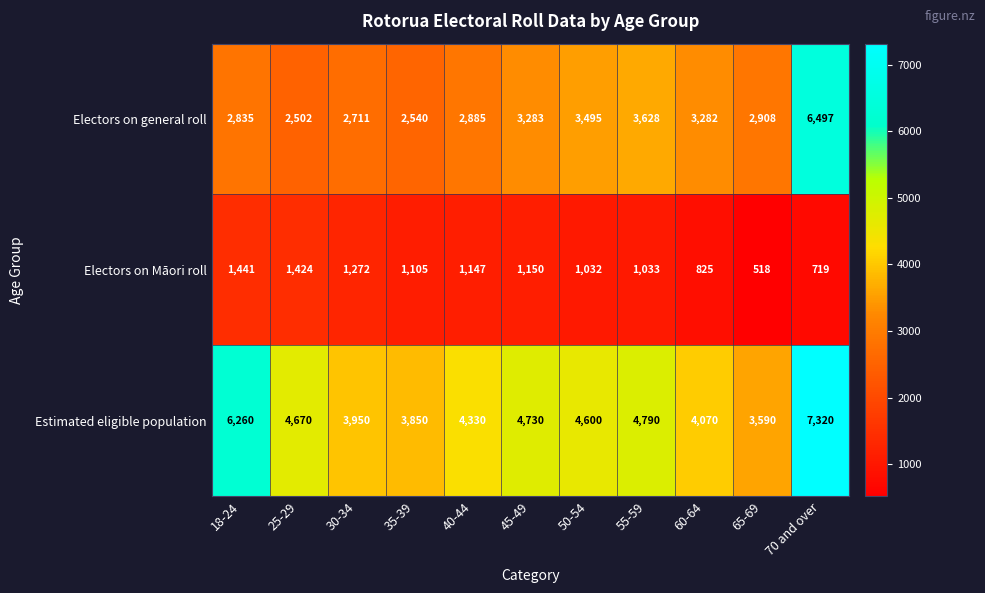

Rank the series by their average value, from highest to lowest.

Estimated eligible population, Electors on general roll, Electors on Māori roll